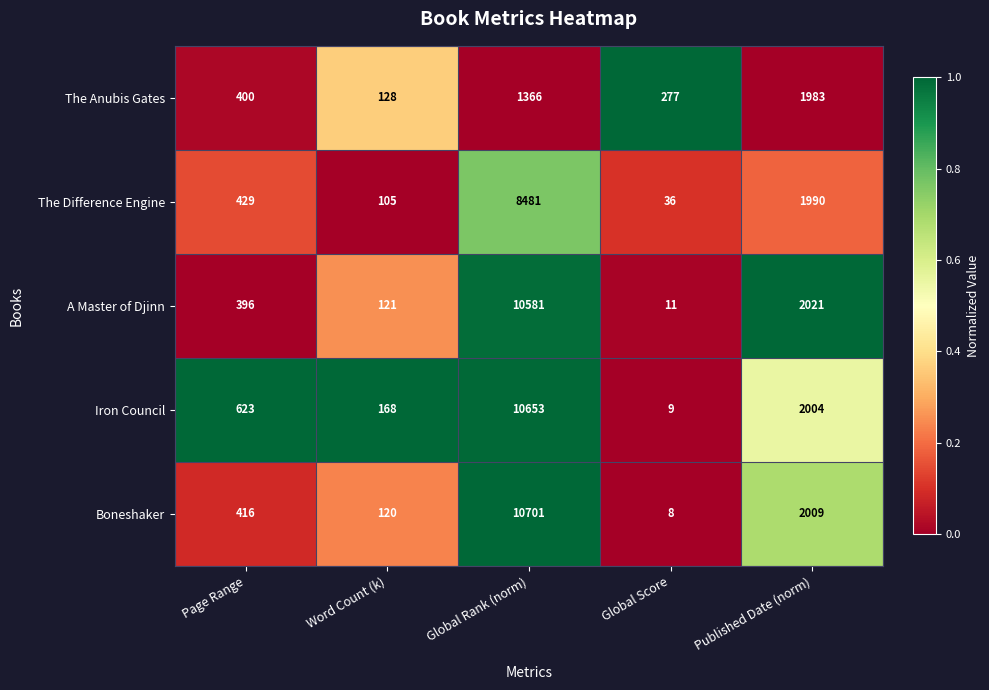

Read the Iron Council value at Word Count (k).

168